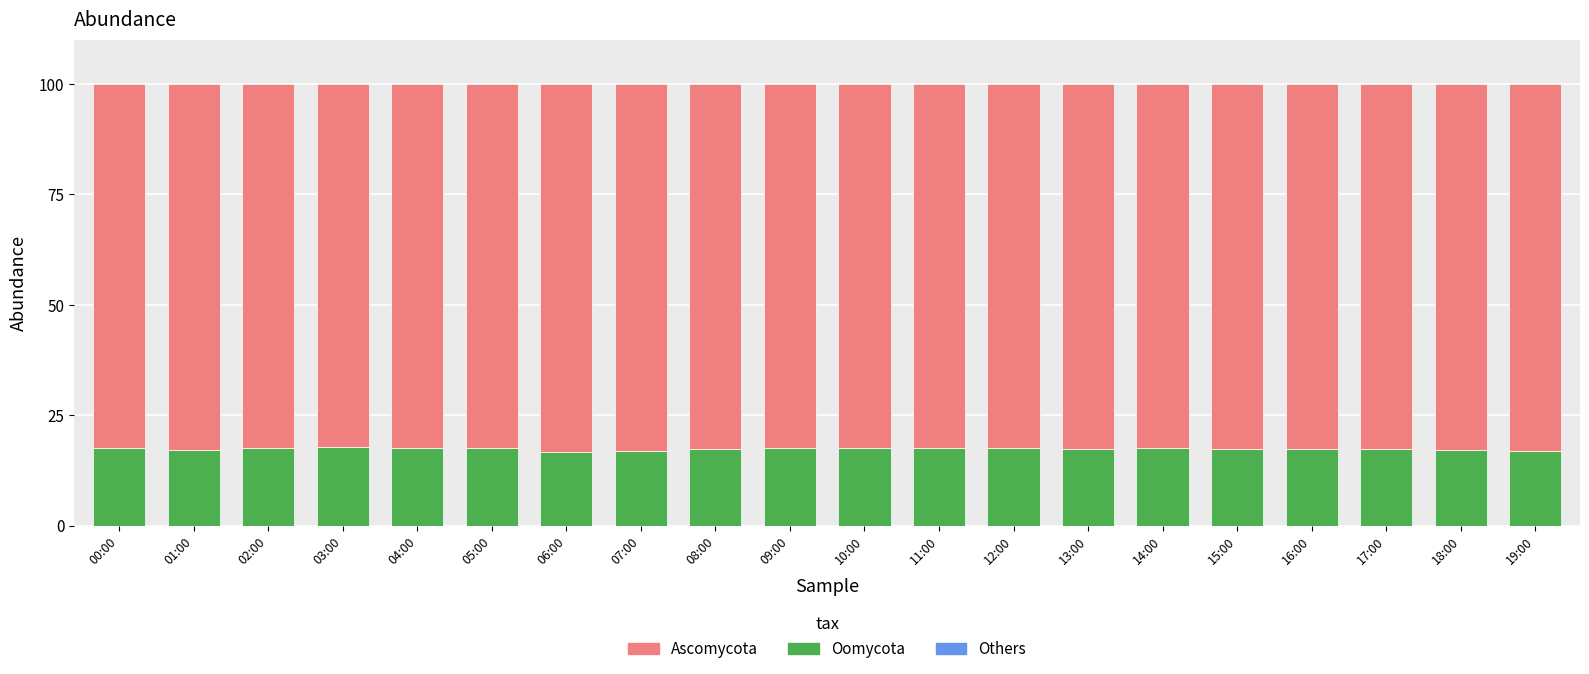

What is the label of the 13th bar from the right?

07:00